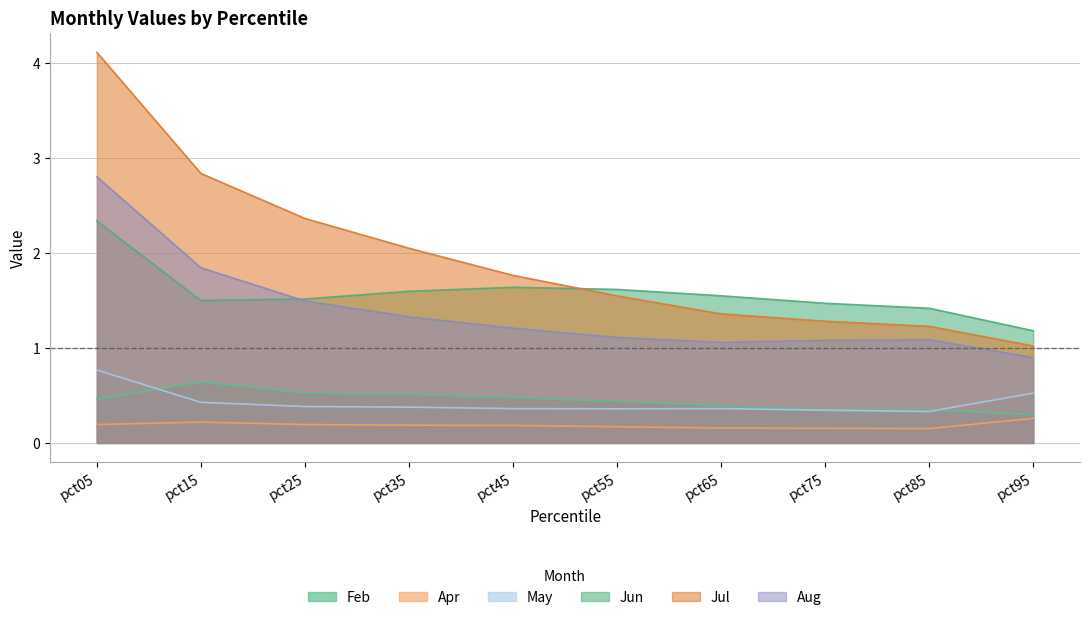

What is the difference between the second highest and second lowest values in the Feb series?

0.2